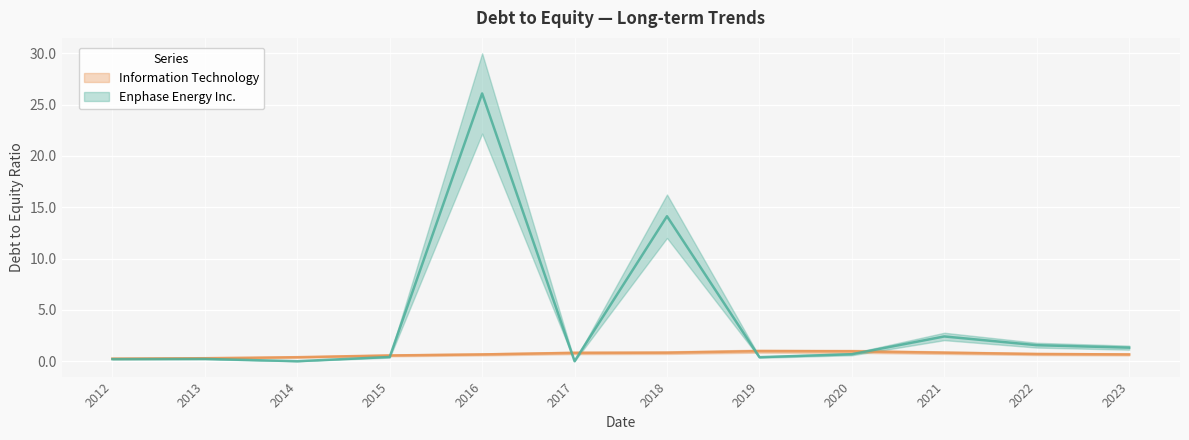

Which series changed the most between 2014 and 2023?

Enphase Energy Inc.